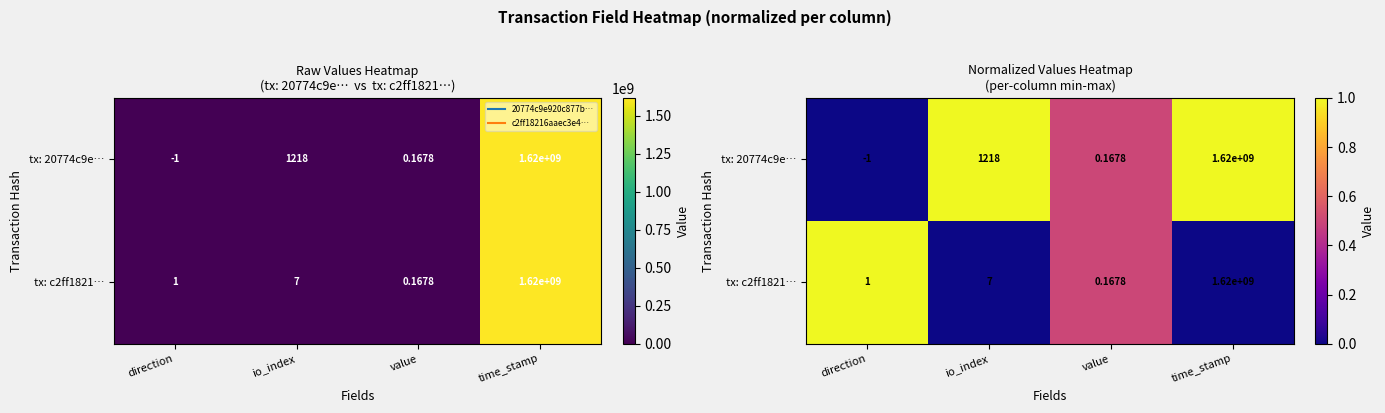

Count the number of categories in the chart.

4